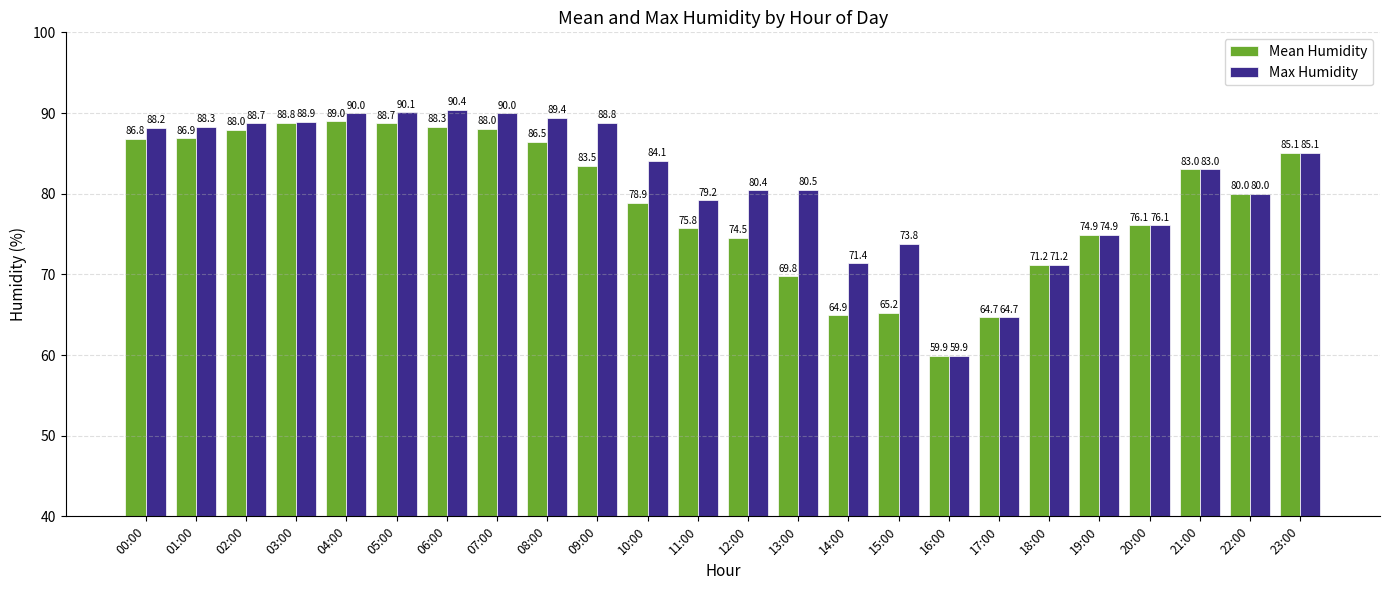

Is the value of Mean Humidity at 02:00 greater than the value of Max Humidity at 23:00?

Yes